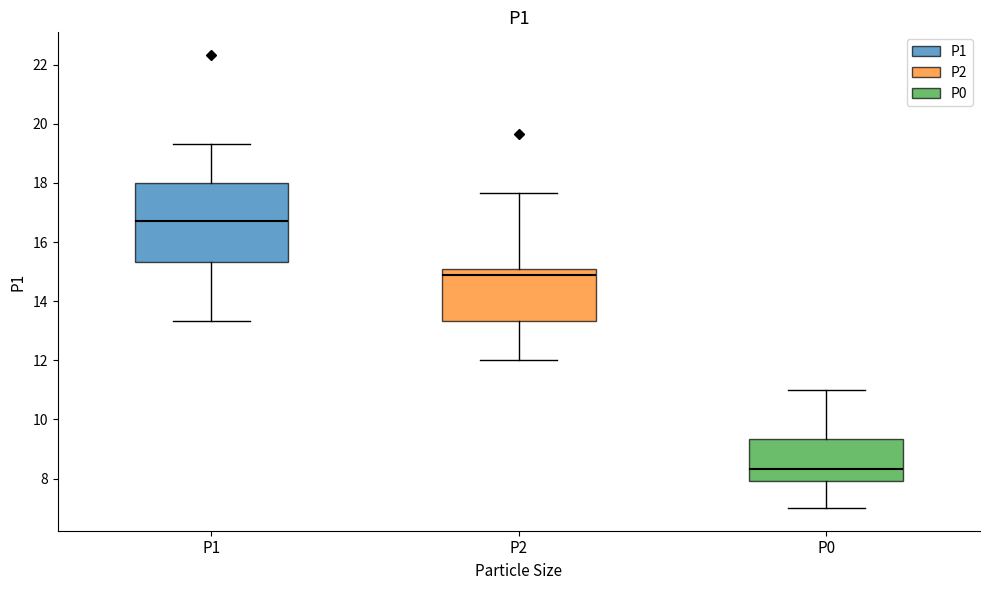

Comparing the boxes themselves (not the whiskers), which one is the tallest?

P1